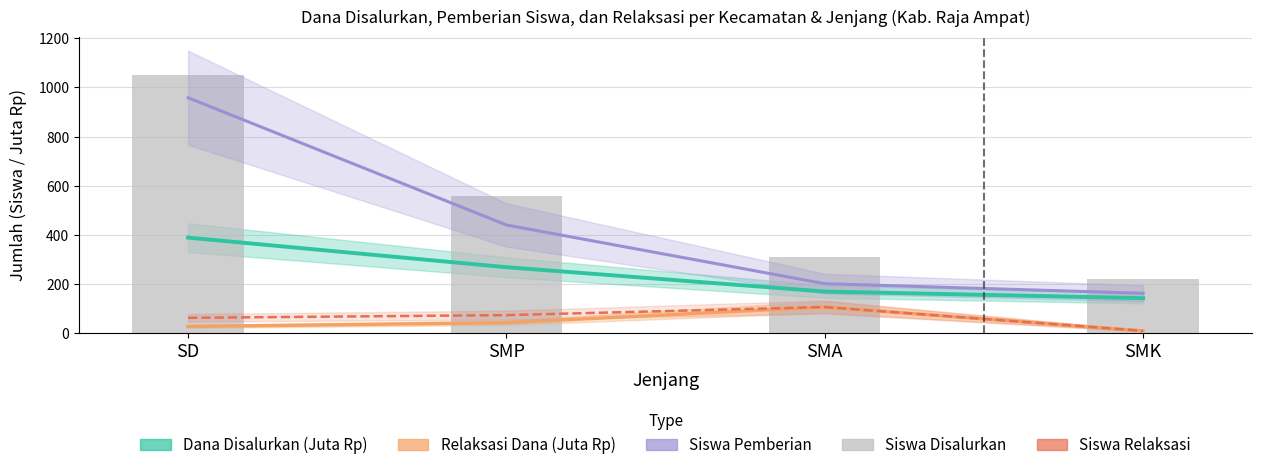

At which label does Relaksasi Dana (Juta Rp) reach its minimum?

SMK